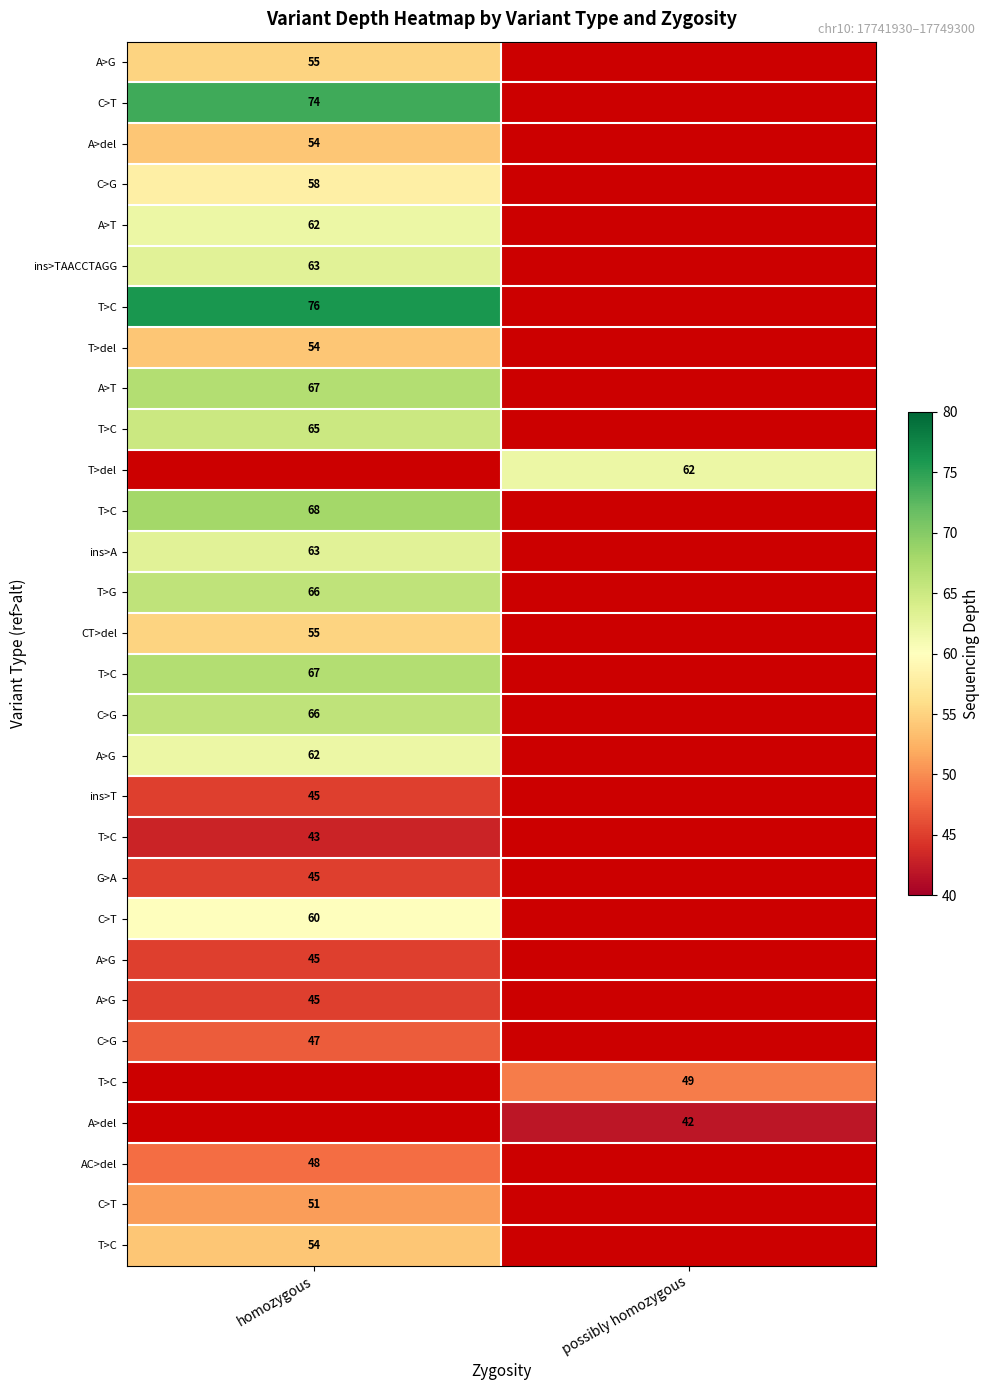

Between possibly homozygous and homozygous, which is larger?

homozygous